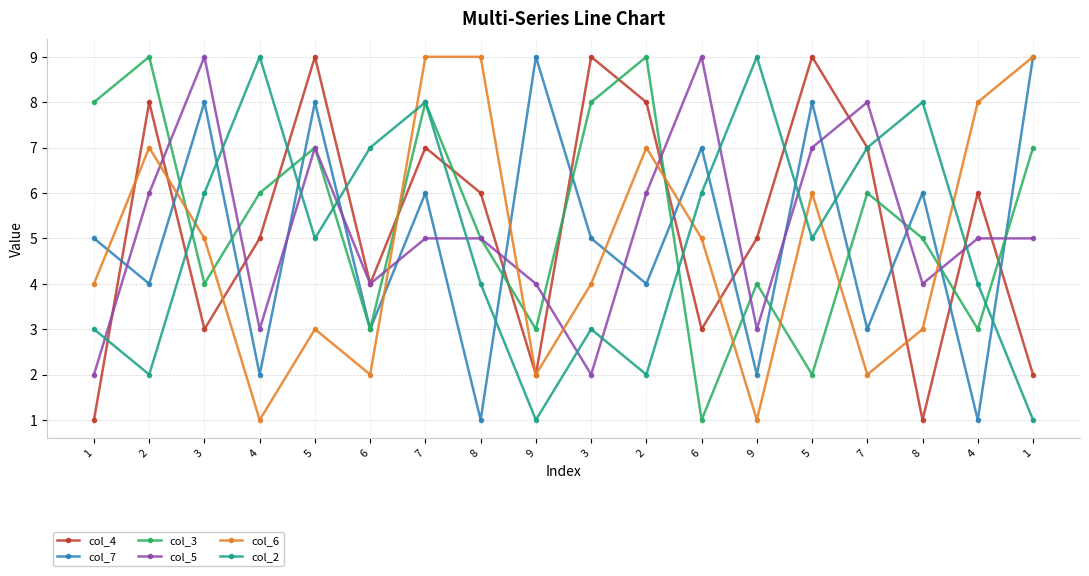

What is the average value of the col_4 series?

5